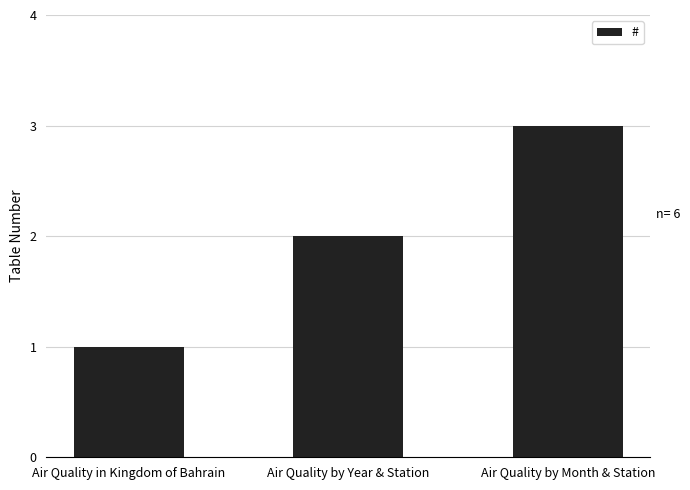

What is the change in value from Air Quality by Year & Station to Air Quality by Month & Station?

+1